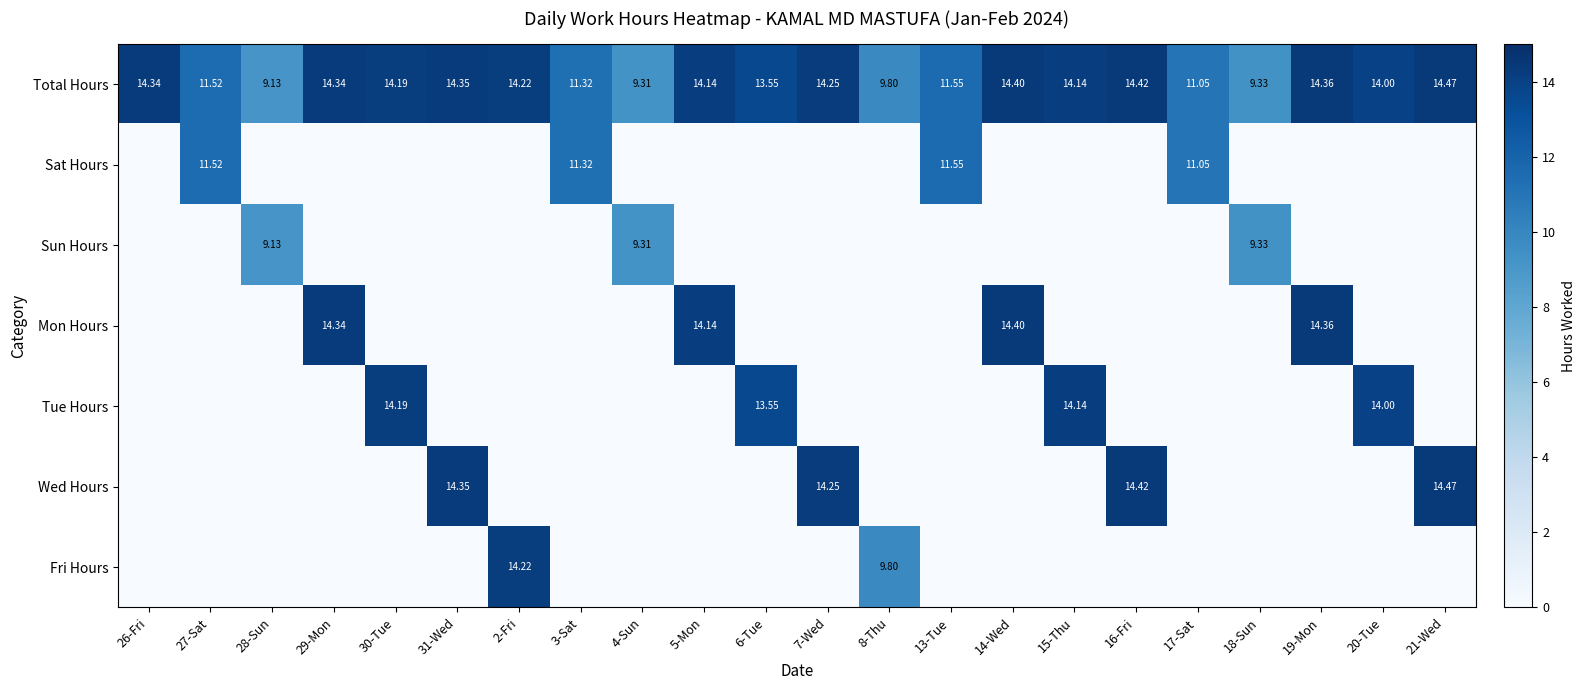

Which label corresponds to the smallest value in the chart?

26-Fri